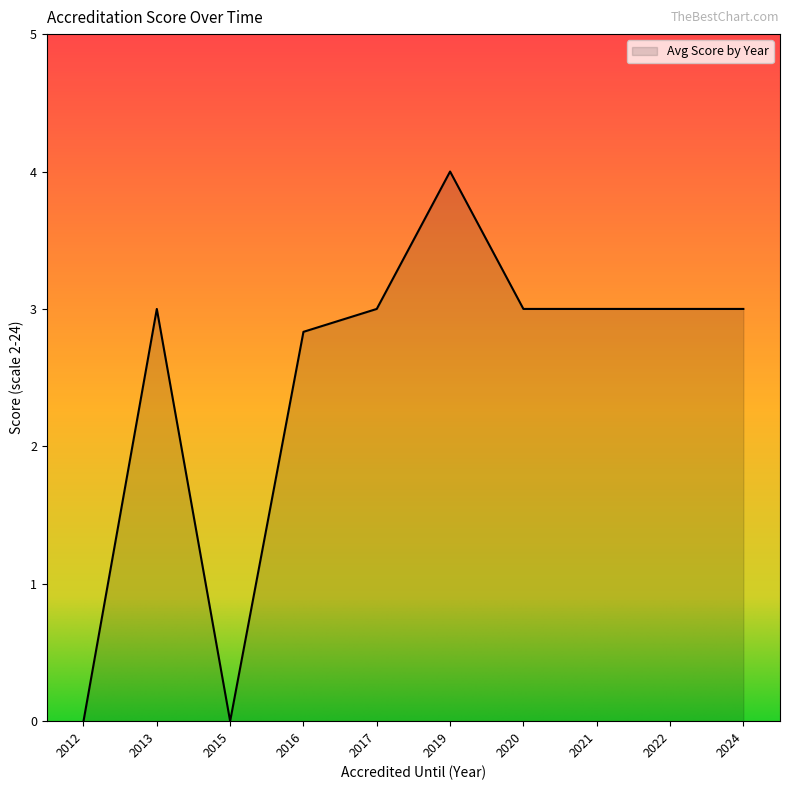

Approximately how many times larger is the value at 2017 compared to 2022?

1.0